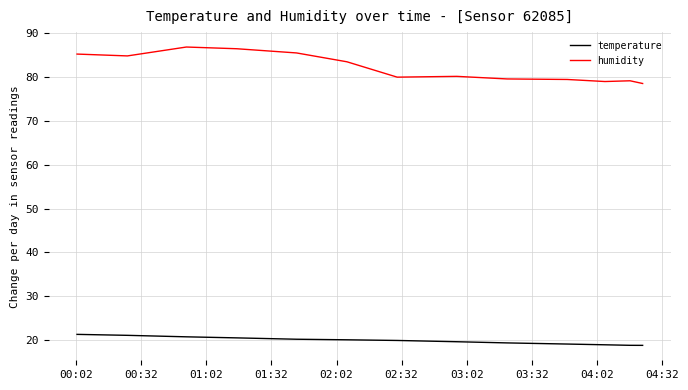

Which series has the largest range (max minus min)?

humidity